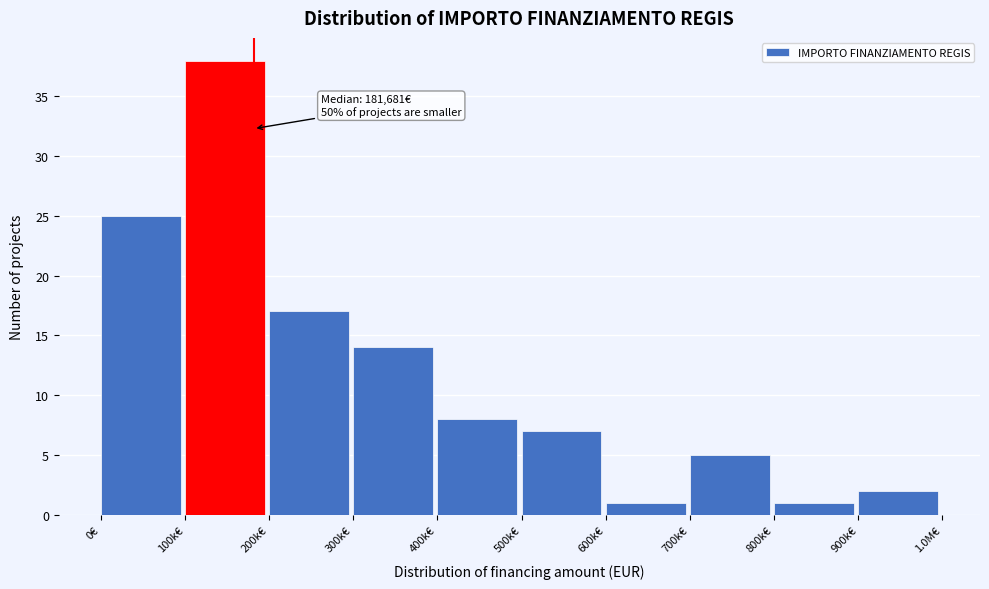

Reading left to right, list all the values displayed in this chart.

0€=25	100k€=38	200k€=17	300k€=14	400k€=8	500k€=7	600k€=1	700k€=5	800k€=1	900k€=2